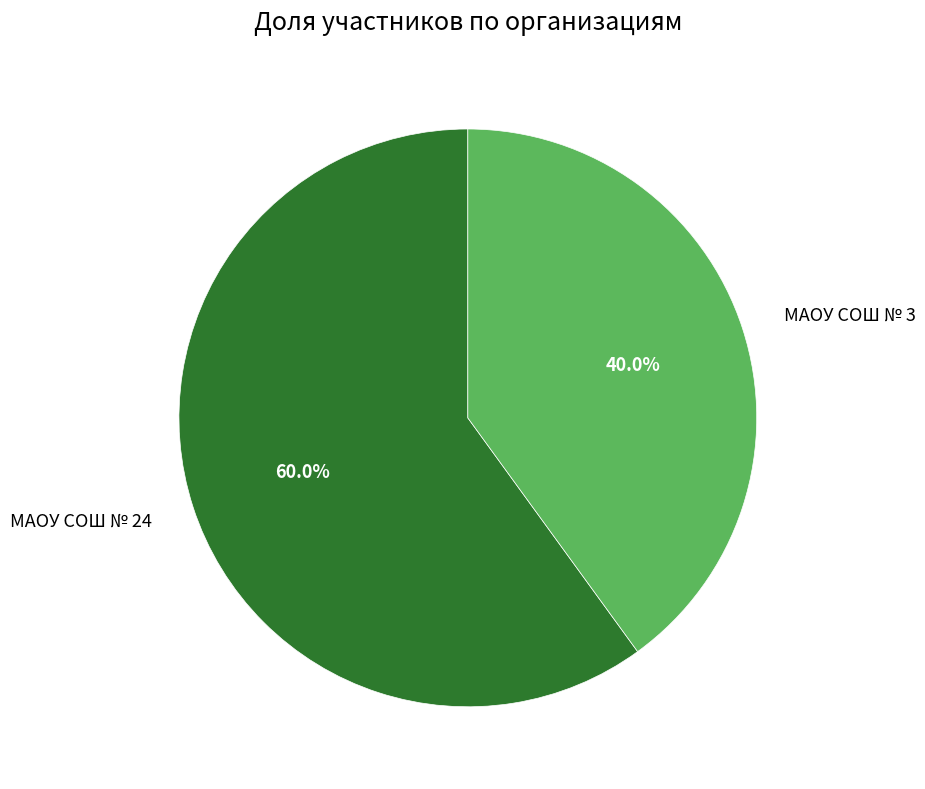

To the nearest percent, what is the average slice percentage?

50%